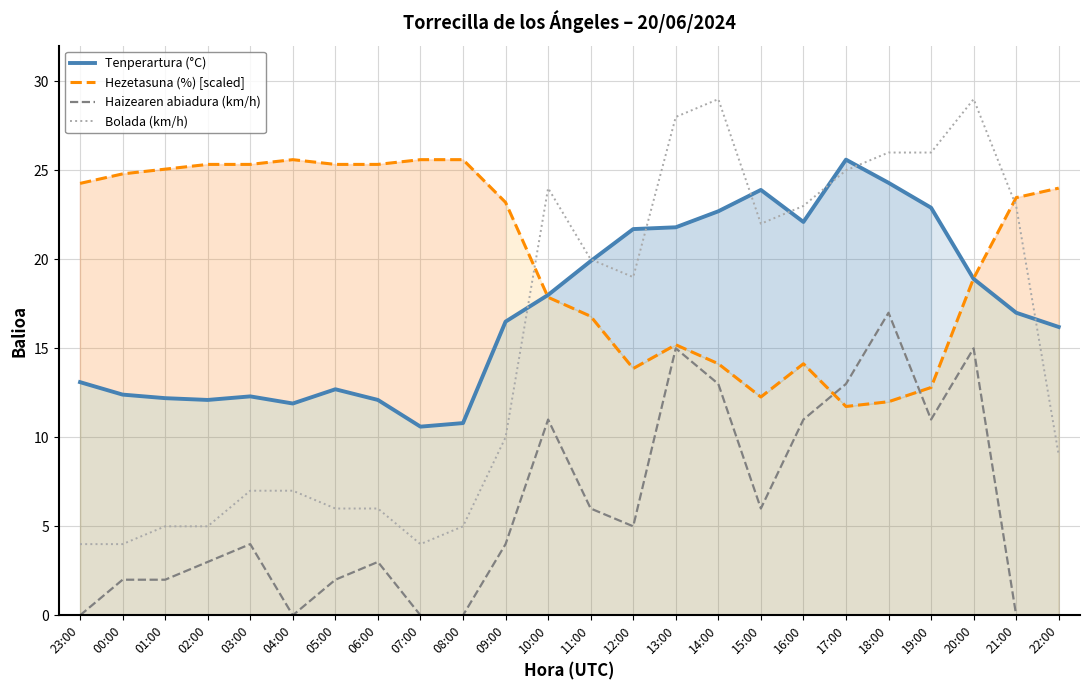

What position from the left is 08:00?

10